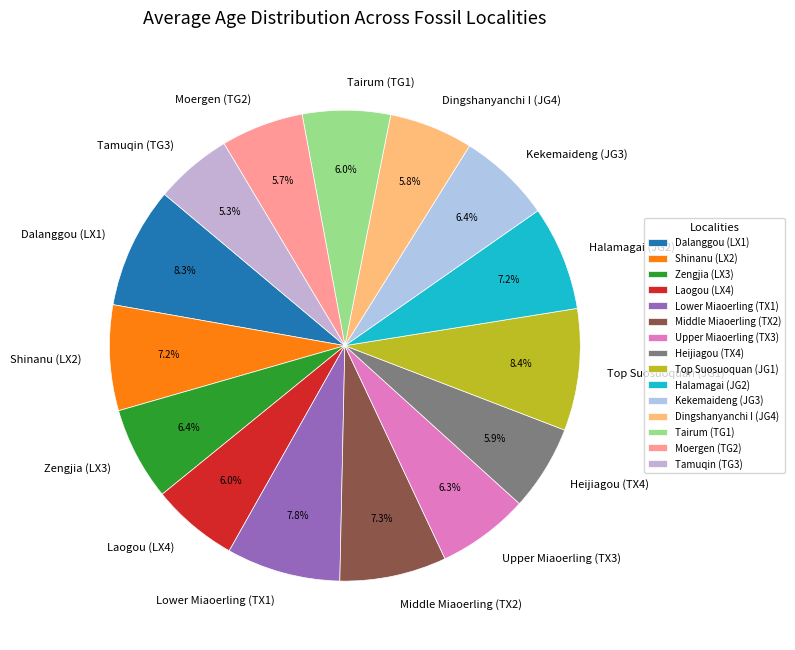

To the nearest percent, what is the combined percentage of Laogou (LX4) and Dingshanyanchi I (JG4)?

12%